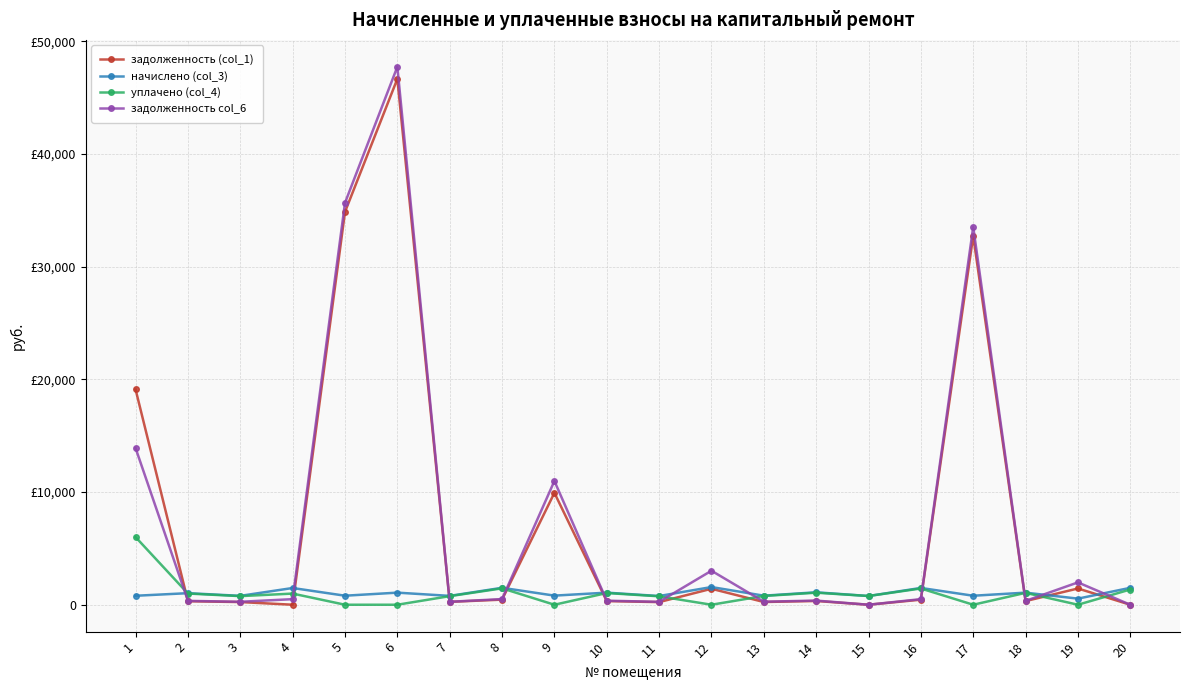

Which series has the widest spread of values?

задолженность col_6